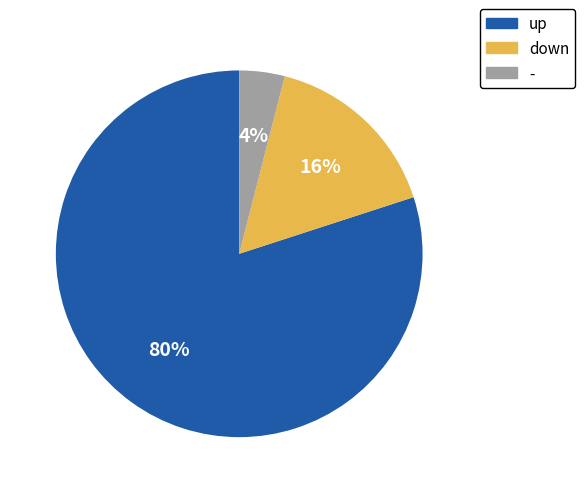

Which slice represents more than half of the pie?

up